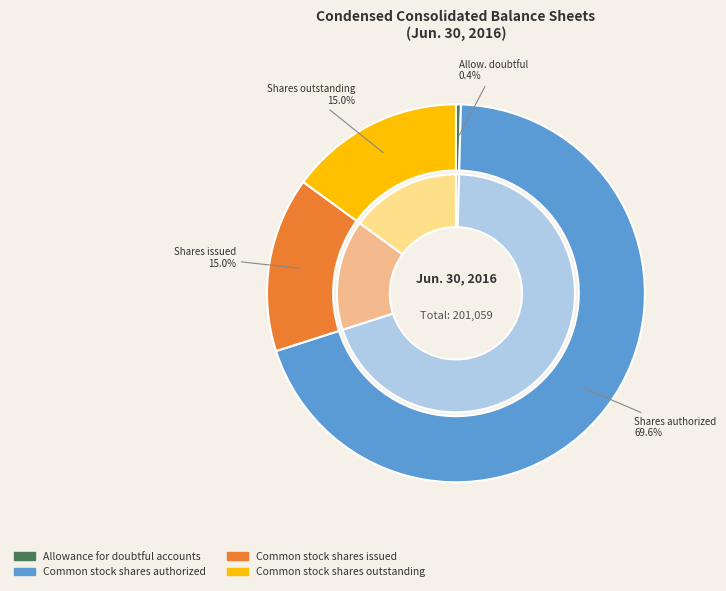

The Common stock shares authorized slice represents 57% of the pie. True or false?

False